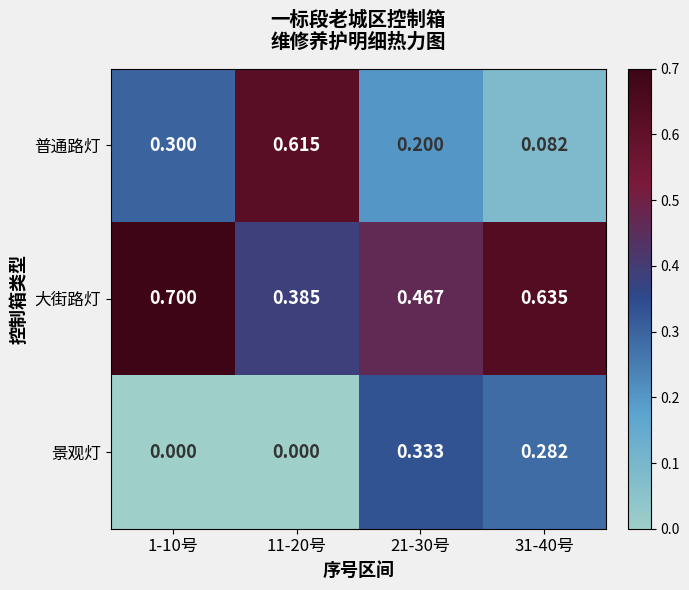

Which series changed the most between 11-20号 and 31-40号?

普通路灯